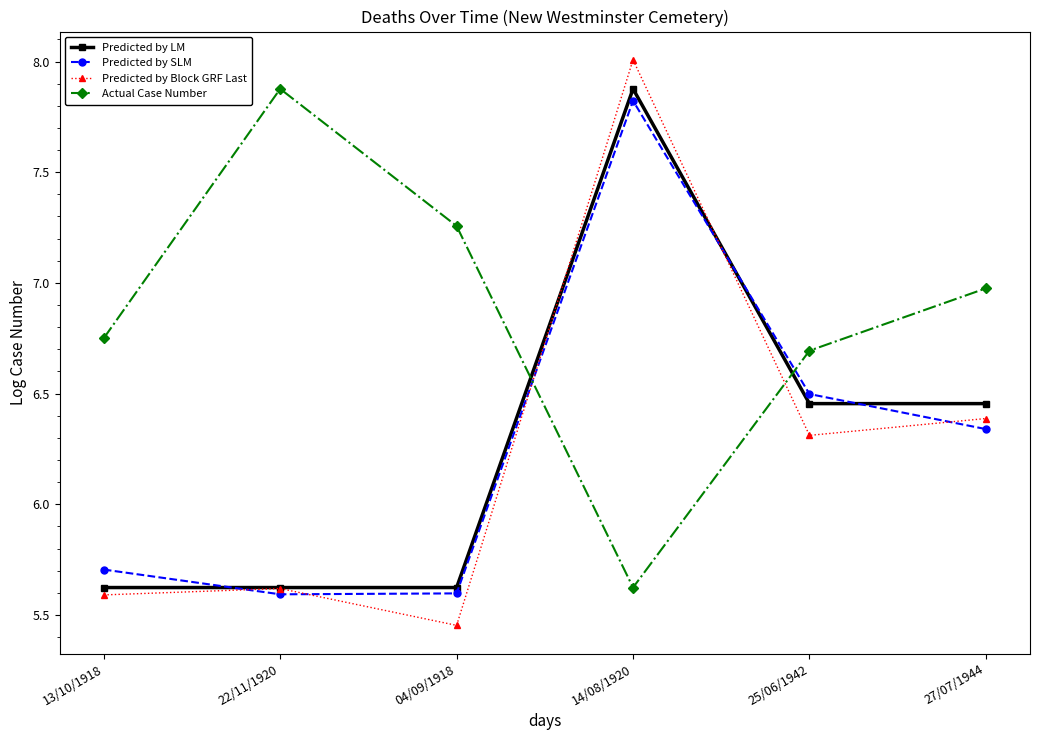

Which series has the largest total across all categories?

Actual Case Number